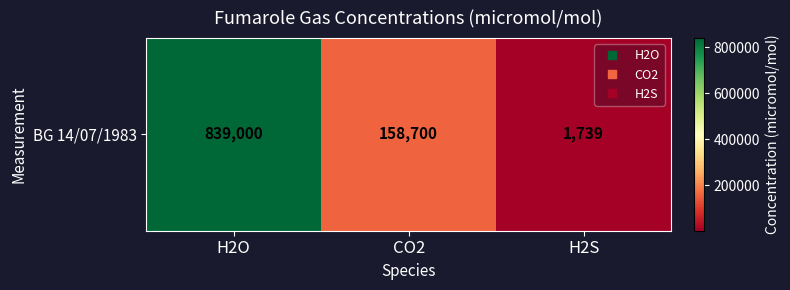

What is the sum of all values?

999439